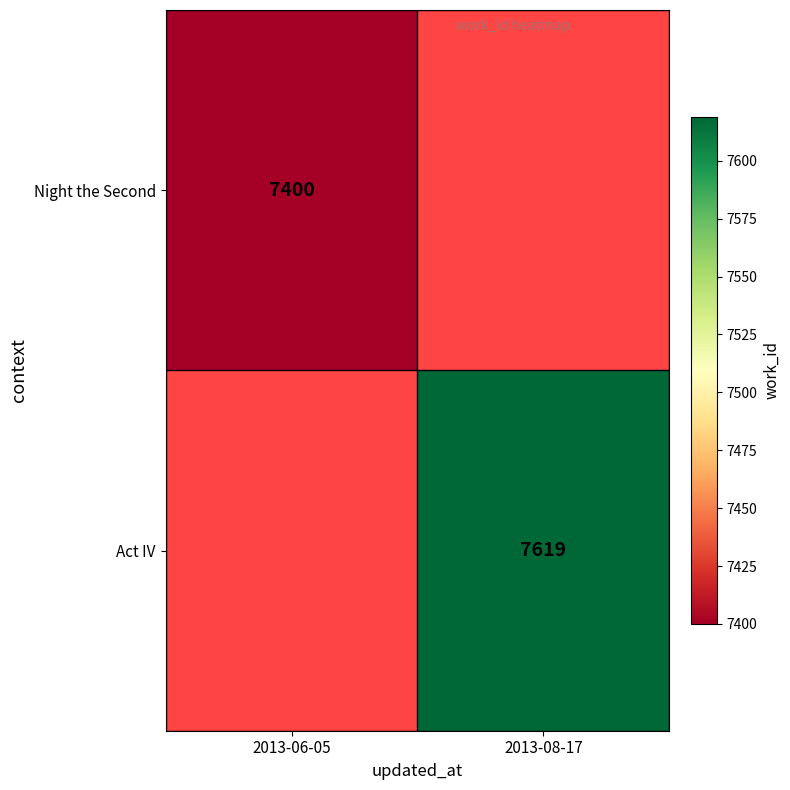

The value of Act IV at 2013-08-17 is 1902. True or false?

False